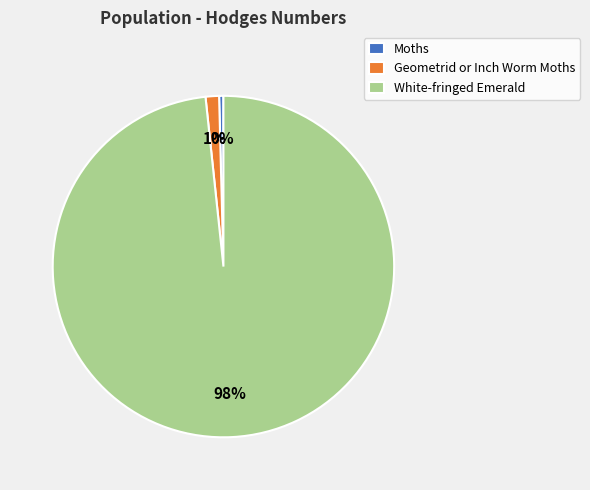

Which slice is the smallest?

Moths